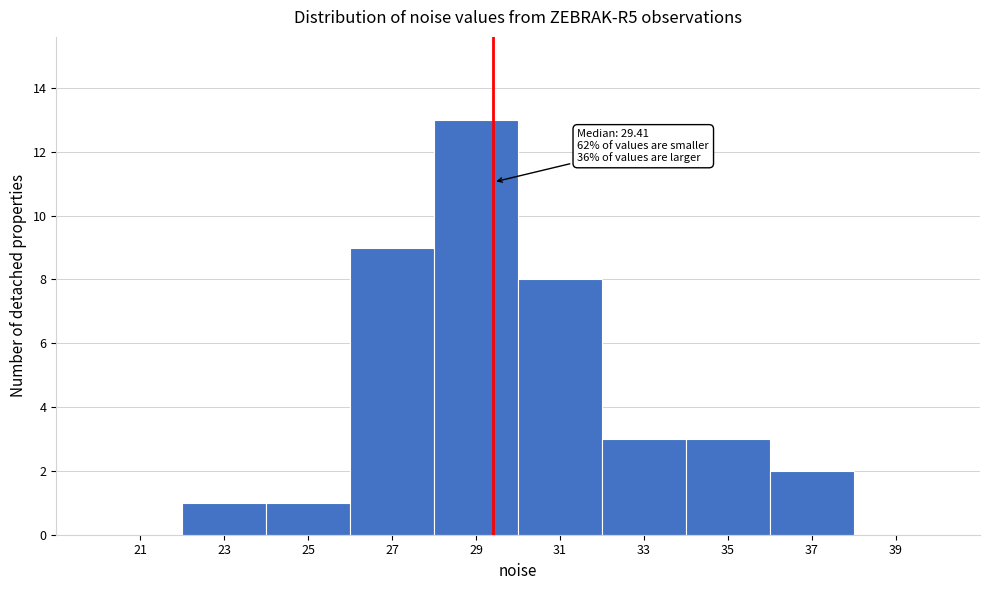

Over which range of the x-axis is the bar tallest?

28 to 30